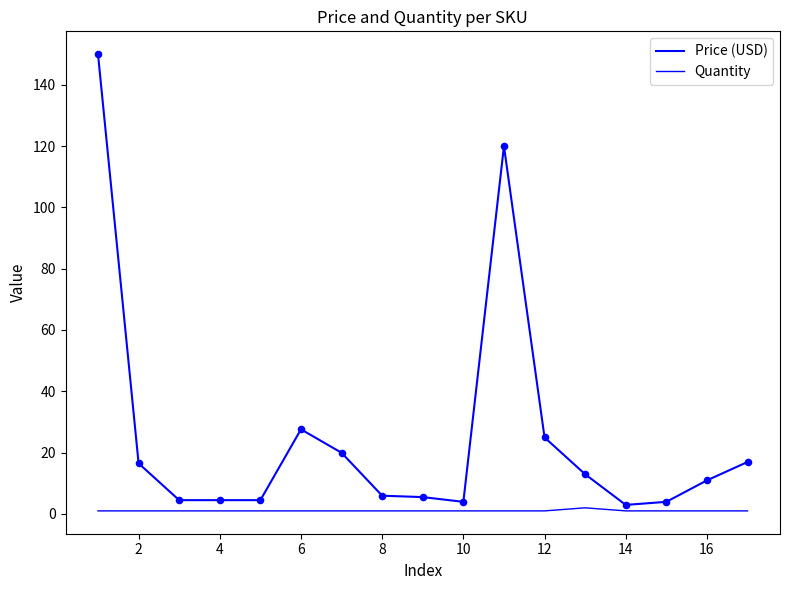

How many lines are shown in the chart?

2